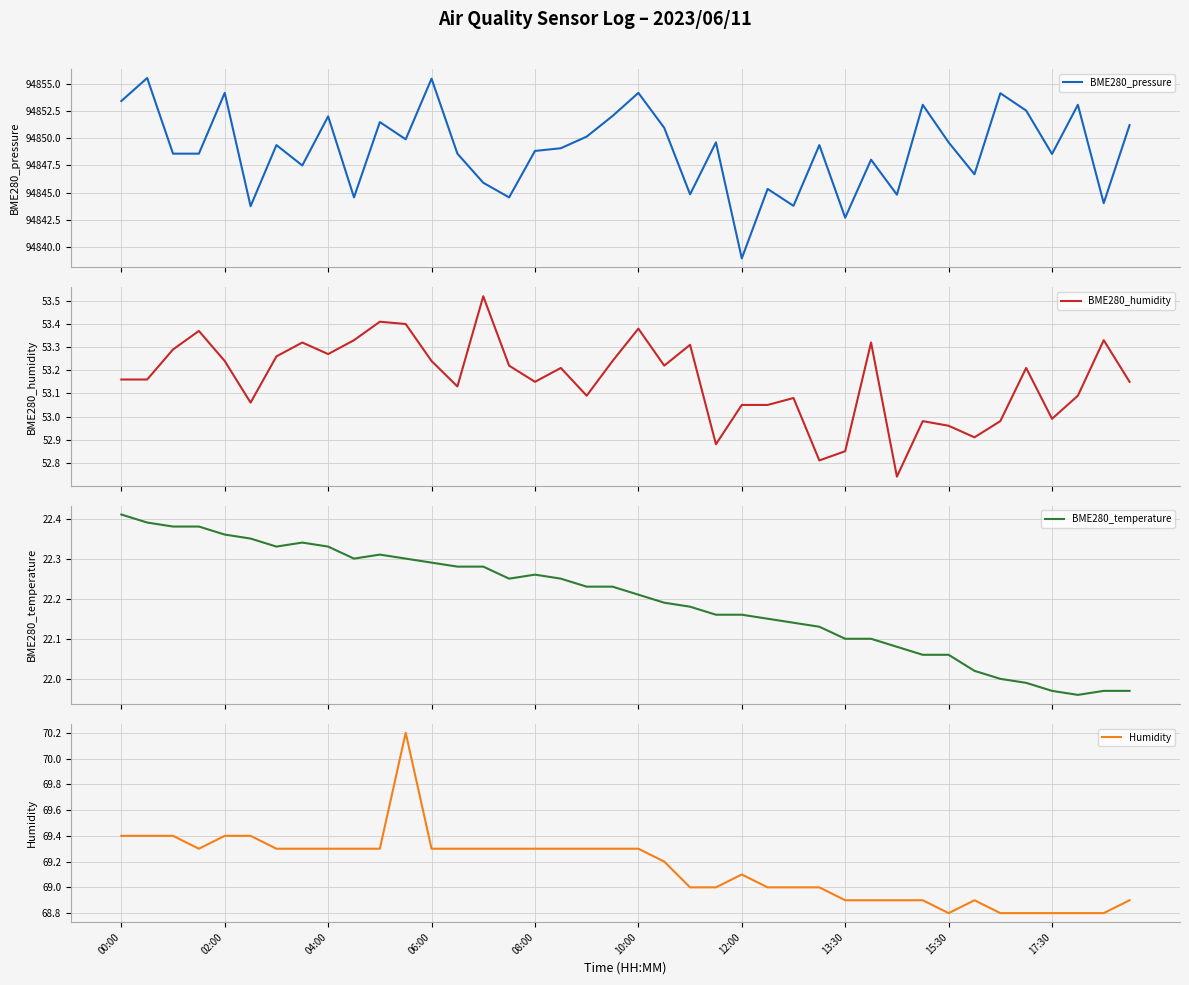

What is the average value of the Humidity series?

69.2